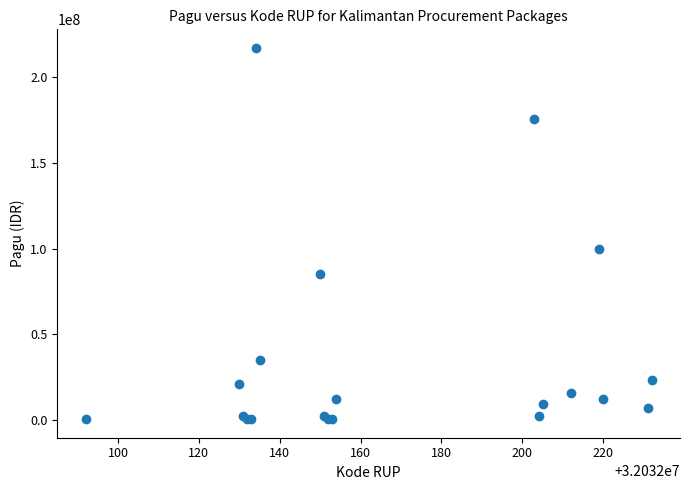

What Y value in the scatter plot is closest to 108800000?

99958000